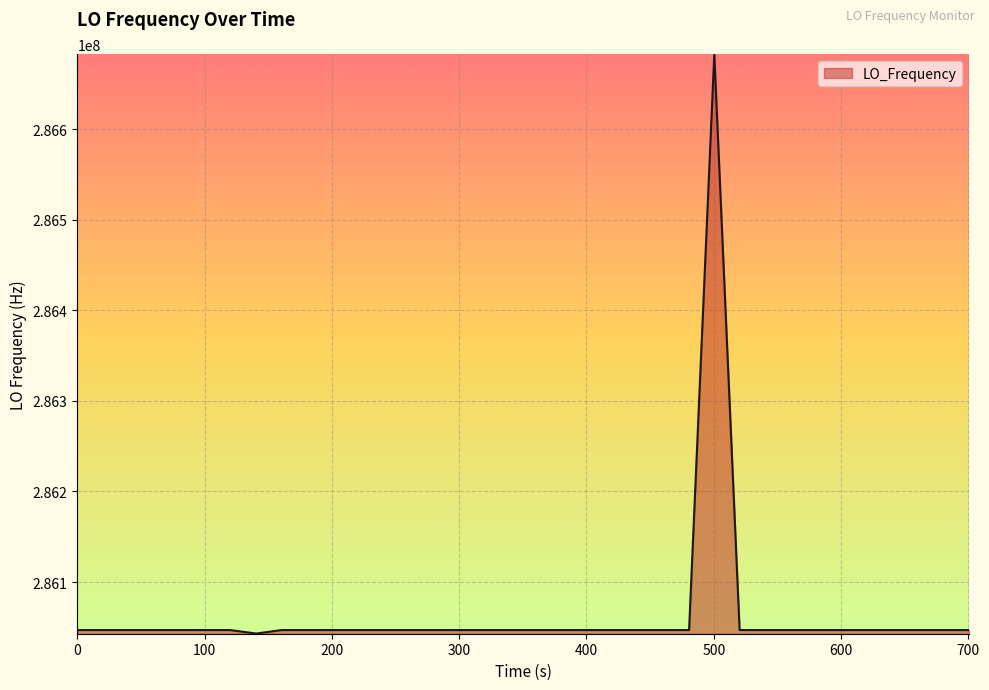

What is the difference between the maximum and minimum values?

639566.6